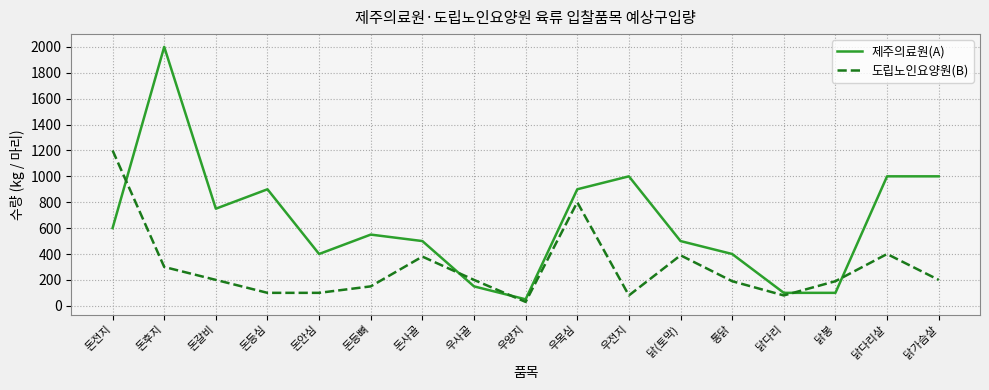

True or false: 도립노인요양원(B) and 제주의료원(A) intersect in this chart.

True